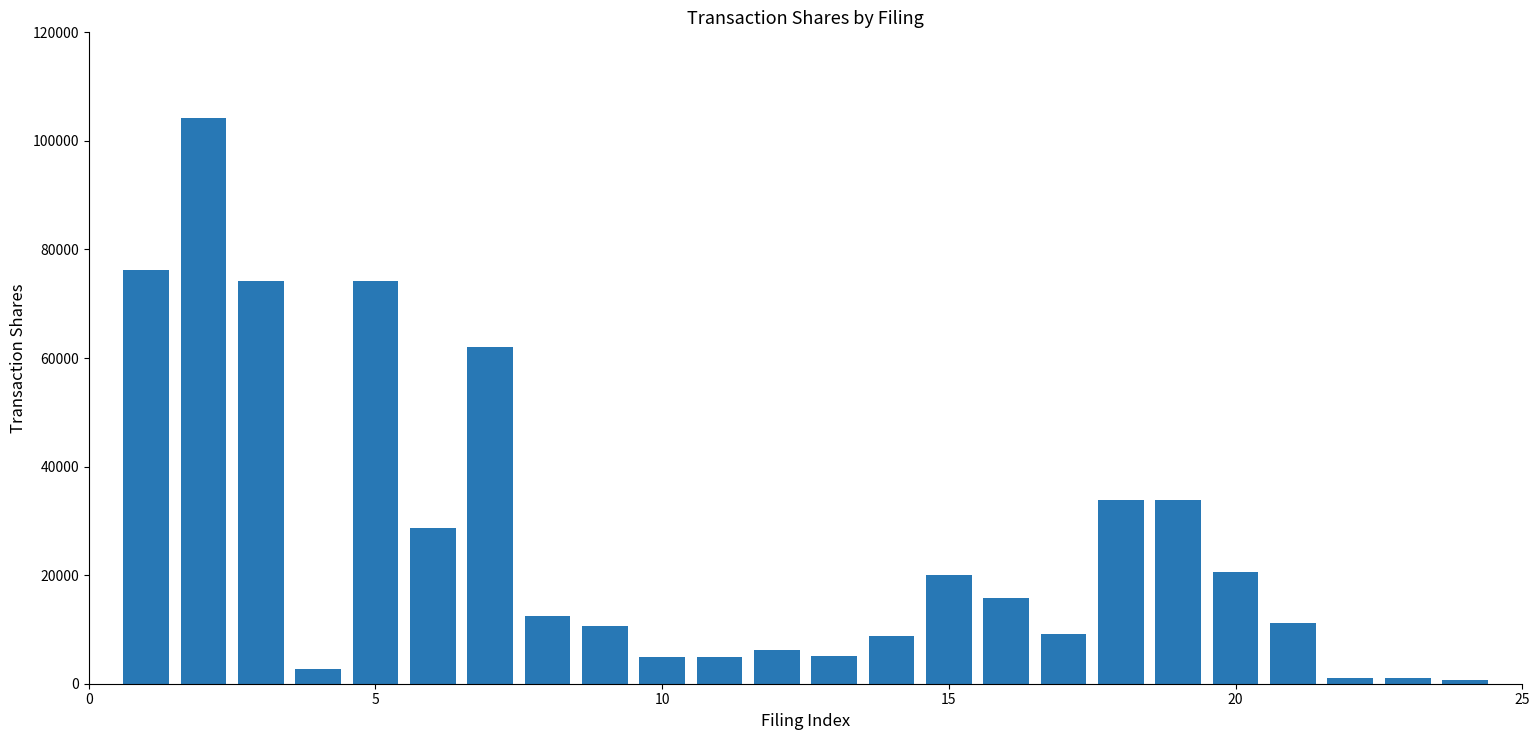

What is the maximum value shown in the chart?

104166